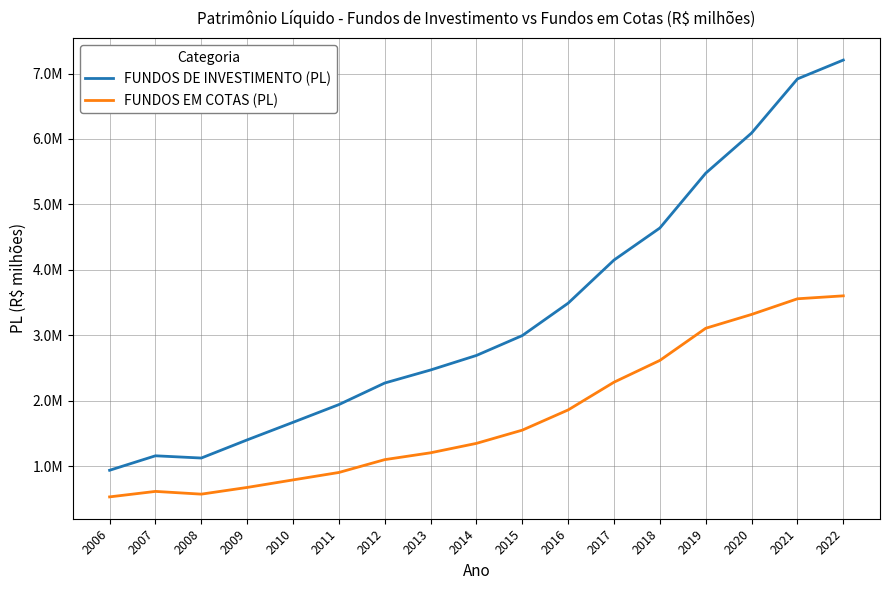

Rank the series by their maximum value, from lowest to highest.

FUNDOS EM COTAS (PL), FUNDOS DE INVESTIMENTO (PL)